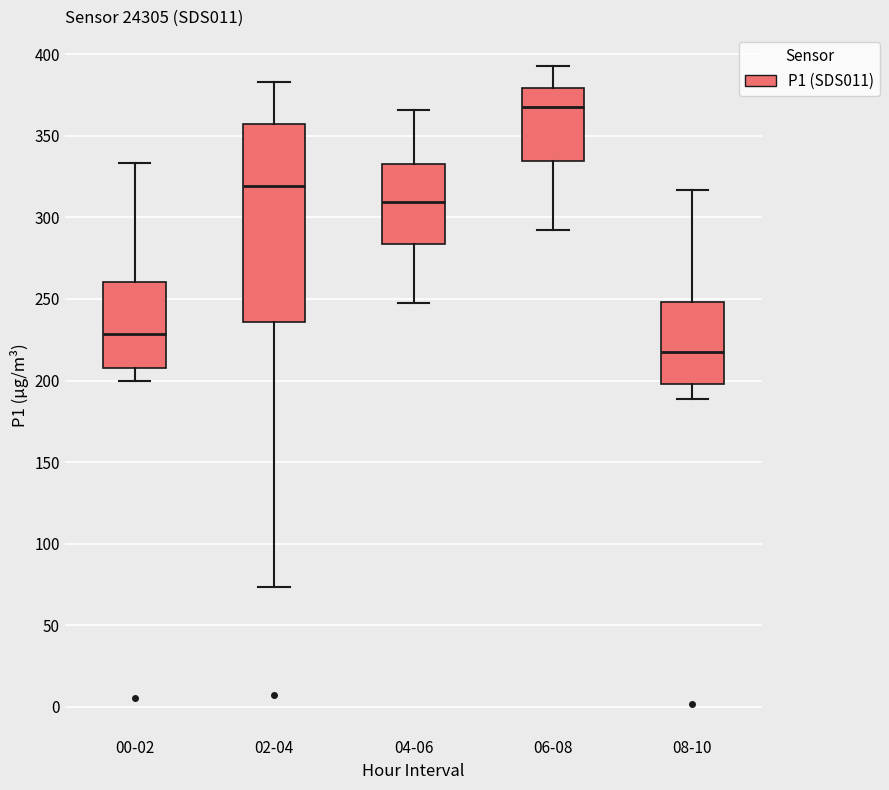

Reading left to right, transcribe this box plot: for each box, give where its median line is, the range the box spans, and where its two whiskers end, as read against the y-axis. The values are not printed on the chart, so give them approximately, as read against the axis.

00-02: median 230, box 210 to 260, whiskers 200 to 335
02-04: median 320, box 235 to 355, whiskers 75 to 385
04-06: median 310, box 285 to 335, whiskers 245 to 365
06-08: median 365, box 335 to 380, whiskers 295 to 395
08-10: median 215, box 200 to 250, whiskers 190 to 315